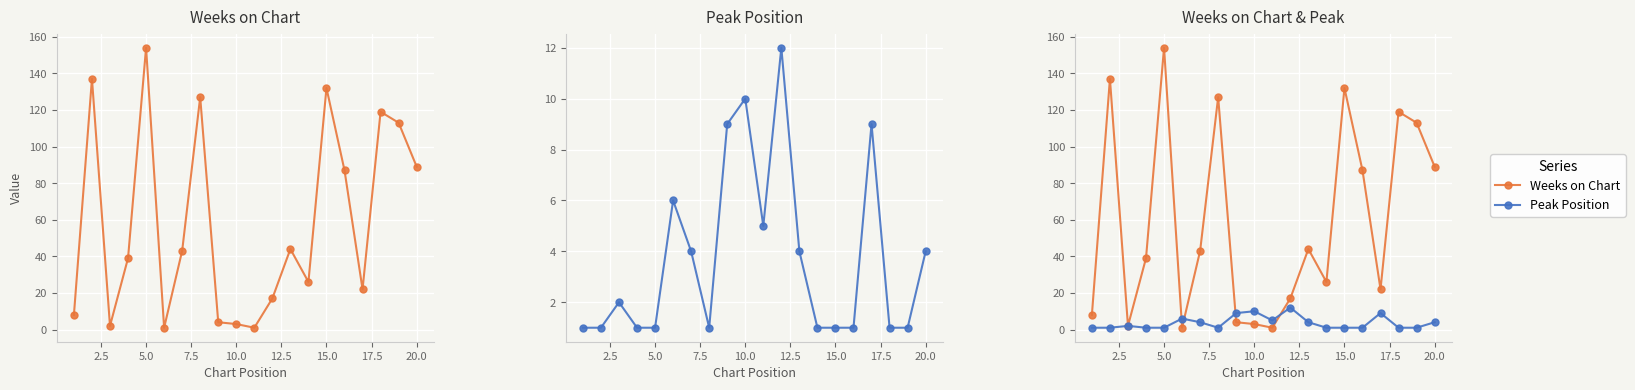

Rank the series by their maximum value, from highest to lowest.

Weeks on Chart, Peak Position